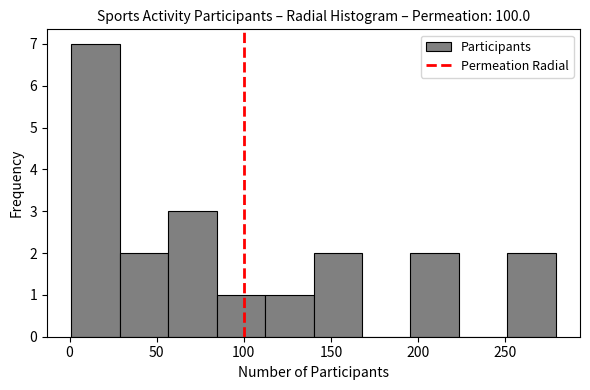

Over which range of the x-axis is the bar tallest?

0 to 30